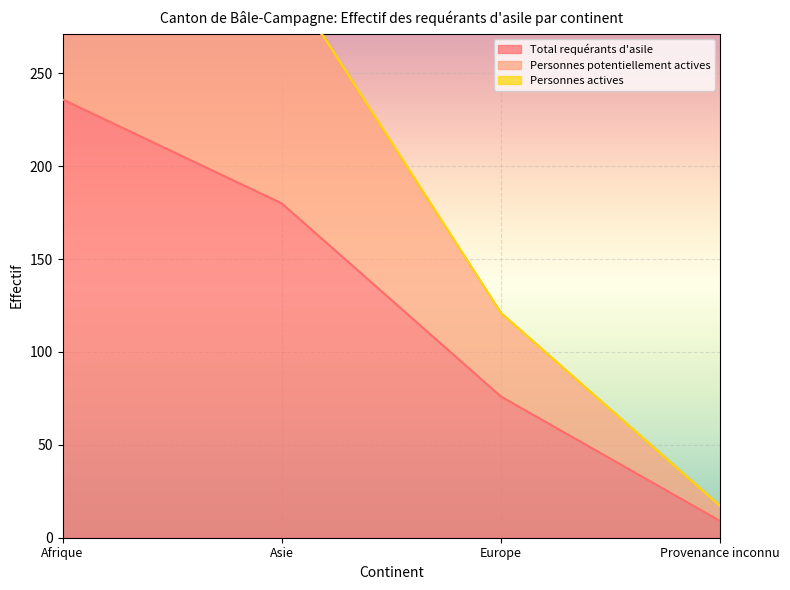

True or false: Total requérants d'asile has more than 1 points higher than both neighbors.

False